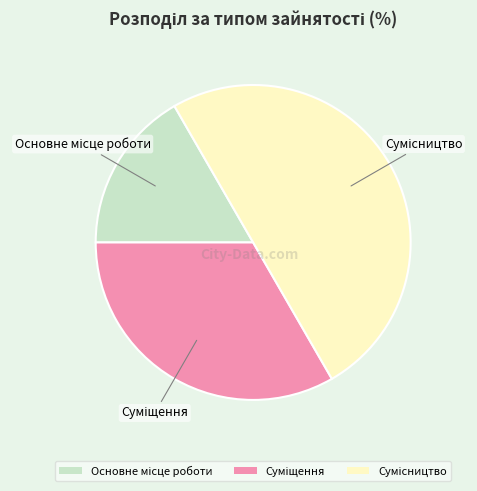

Is it true that Основне місце роботи is 17% of the pie?

True